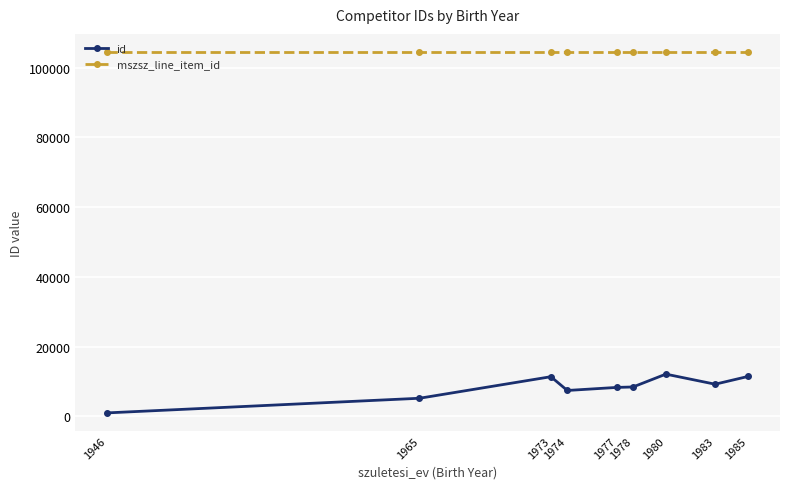

What is the smallest value displayed?

984